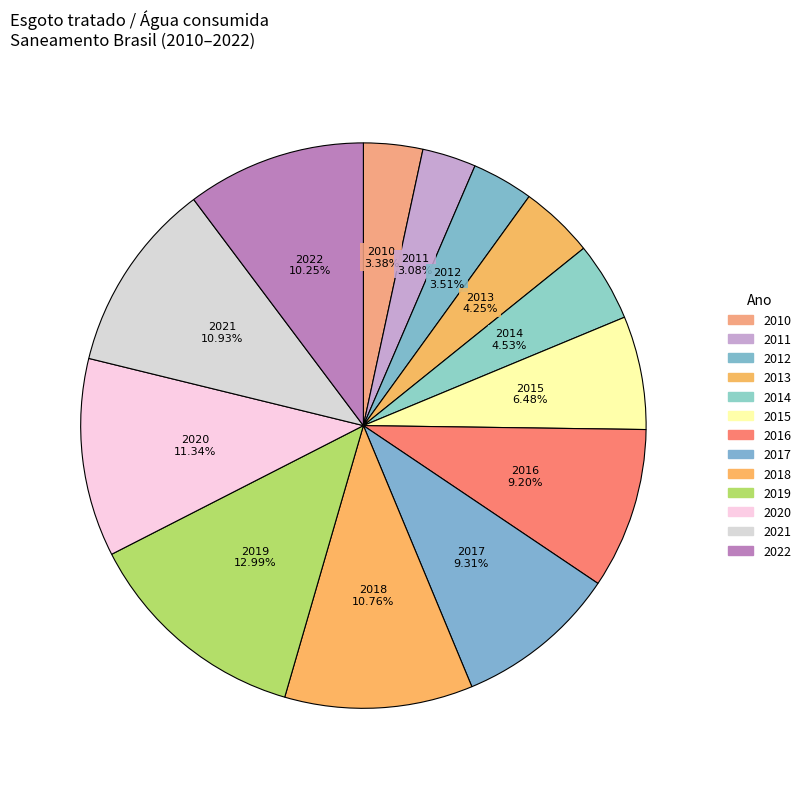

Count the number of slices in the pie.

13